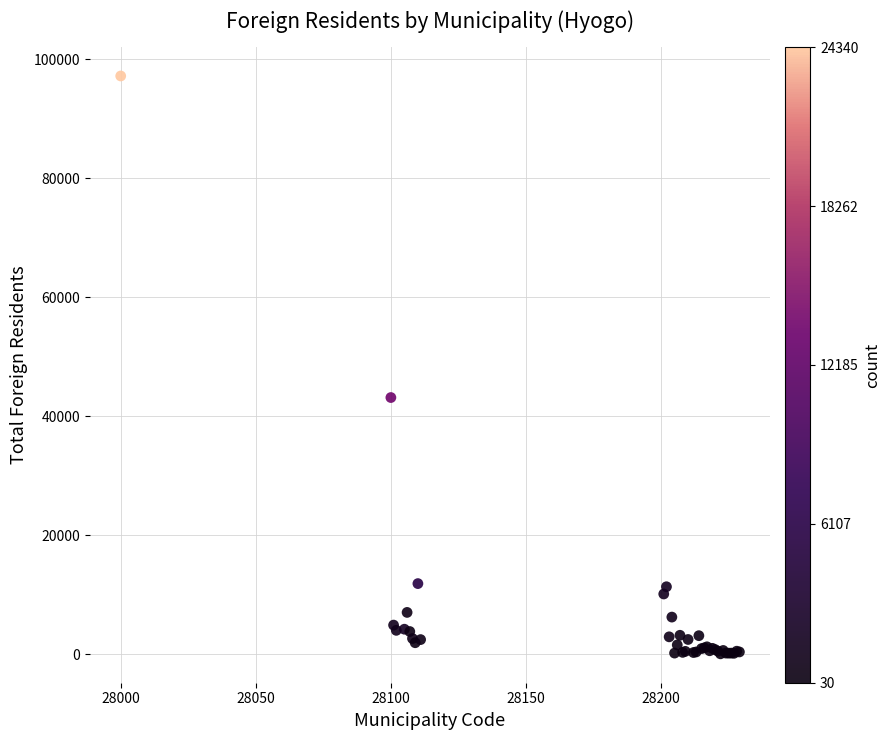

What Y value in the scatter plot is closest to 48633?

43151